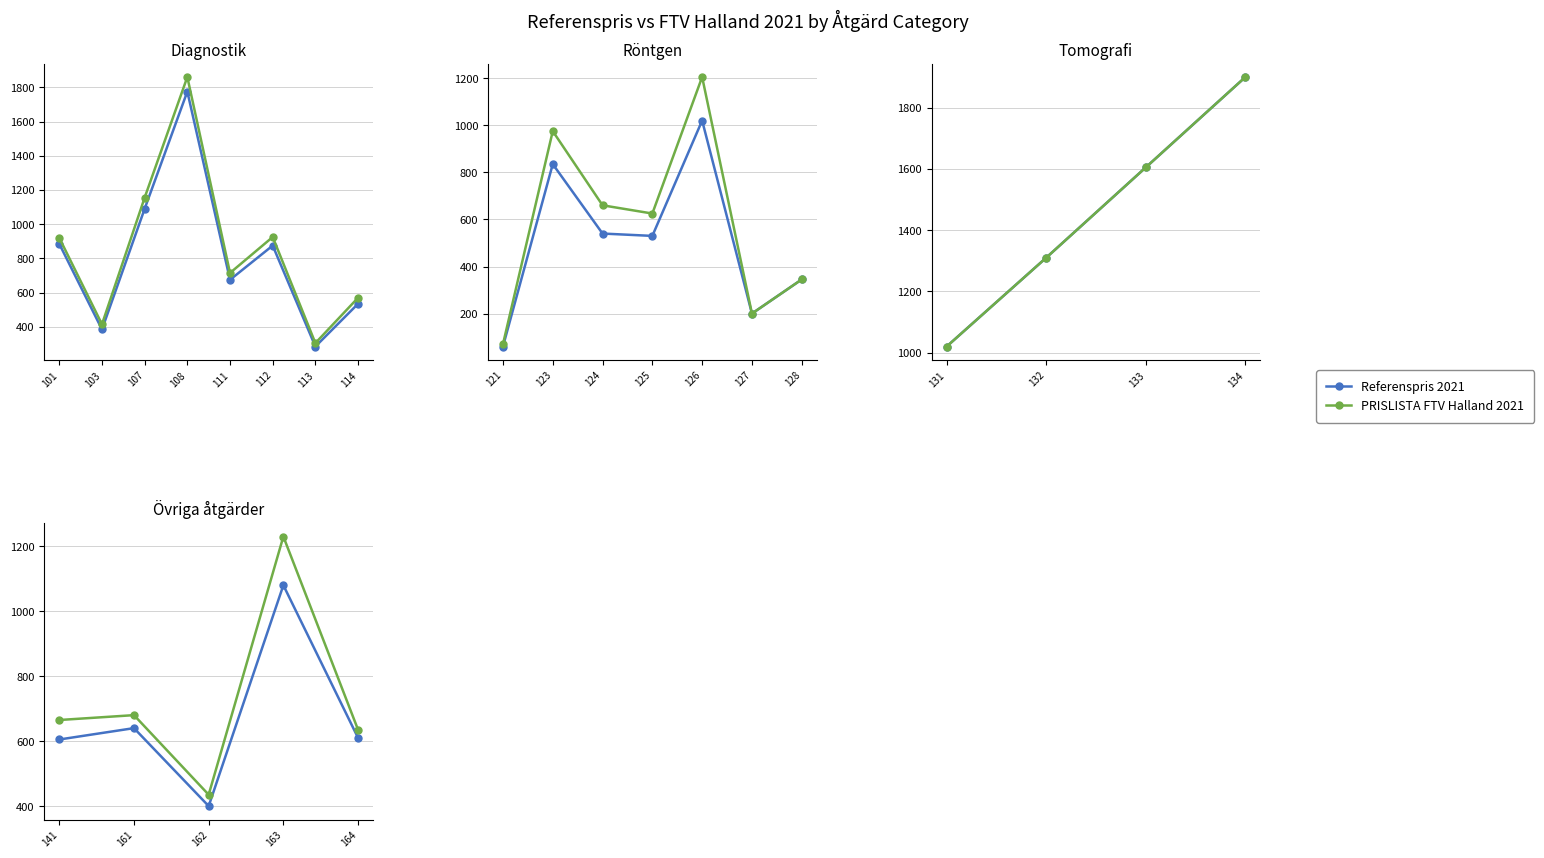

What is the value of the PRISLISTA FTV Halland 2021 point at the 5th from the left?

635